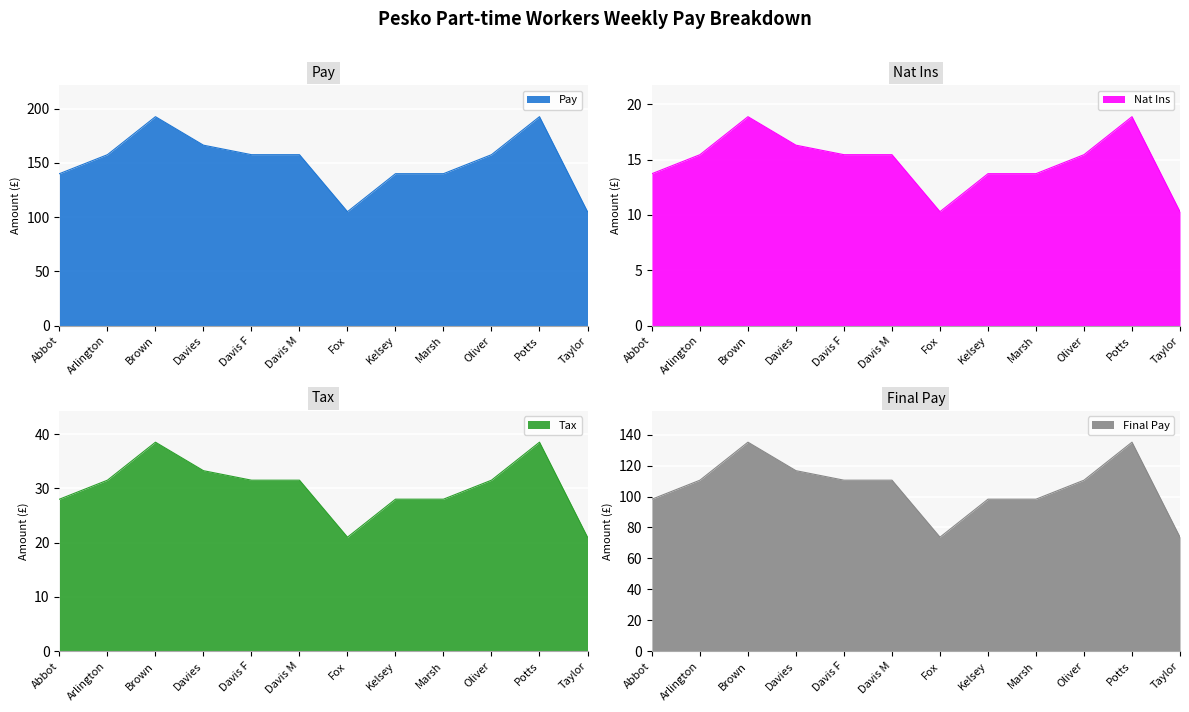

At how many categories does at least one series exceed 124?

10